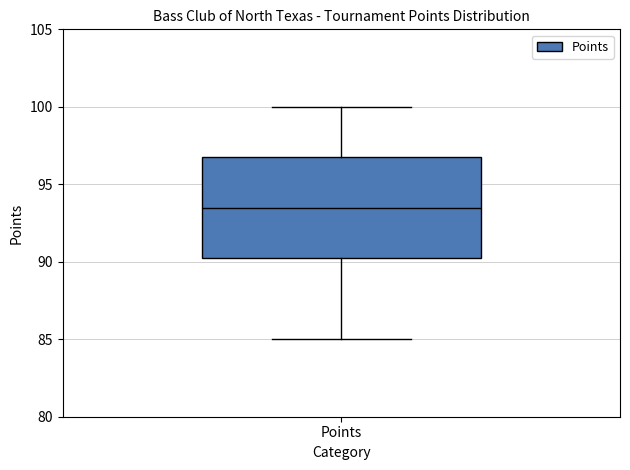

Where does the upper whisker of the box for Points end on the y-axis? The values are not printed on the chart, so give them approximately, as read against the axis.

100.0